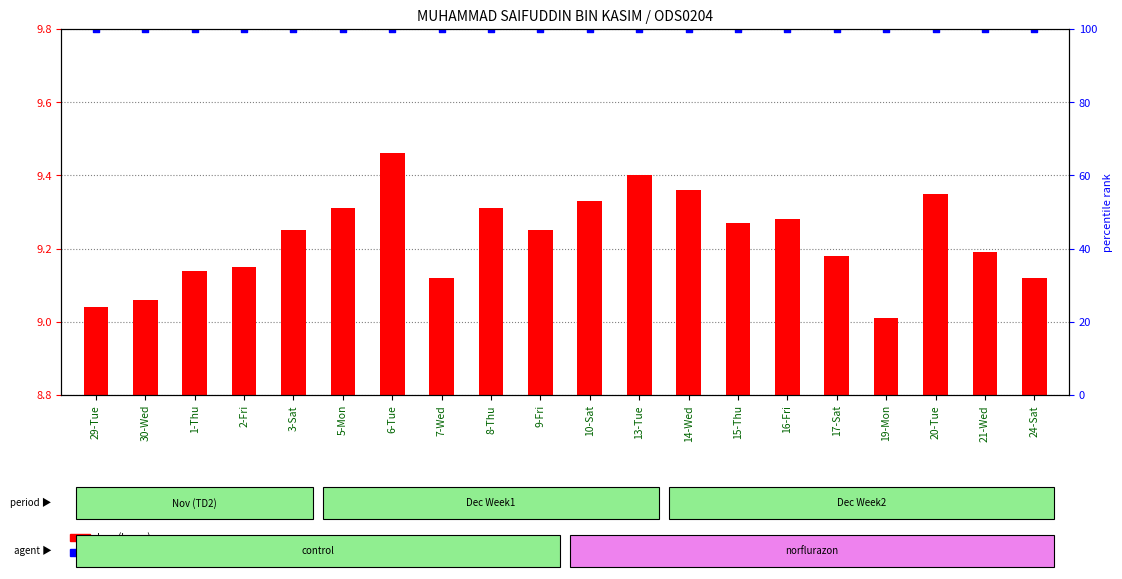

Is the value of percentile rank within the sample at 5-Mon greater than the value of Low (hours) at 19-Mon?

Yes